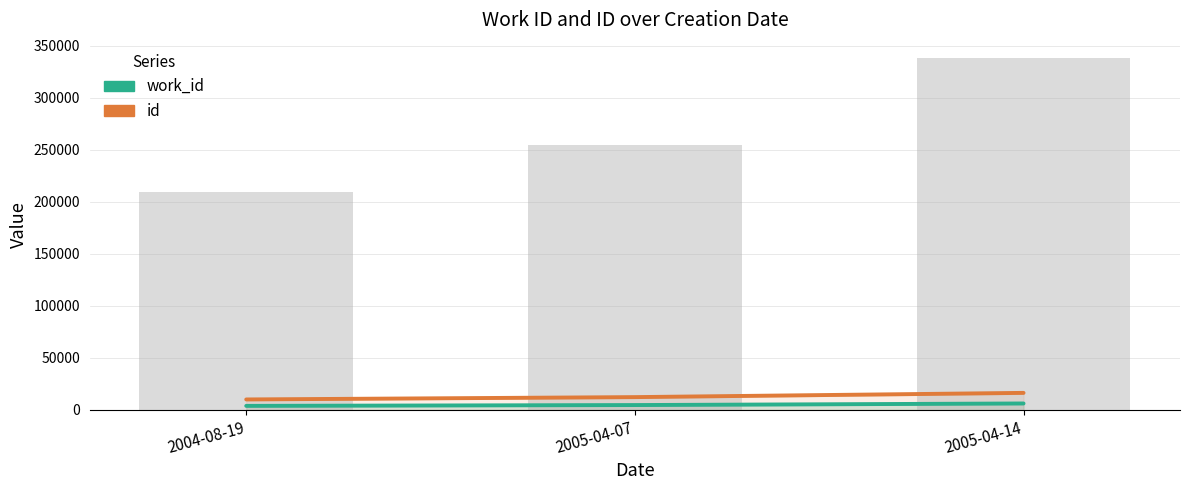

Which has a higher value, 2005-04-14 or 2004-08-19?

2005-04-14